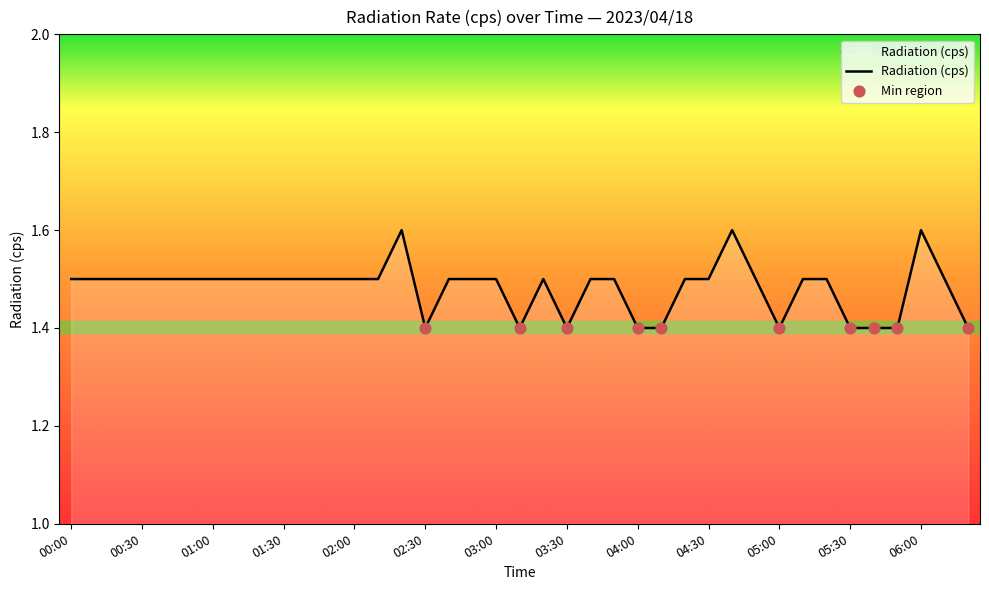

What is the maximum value shown in the chart?

1.6